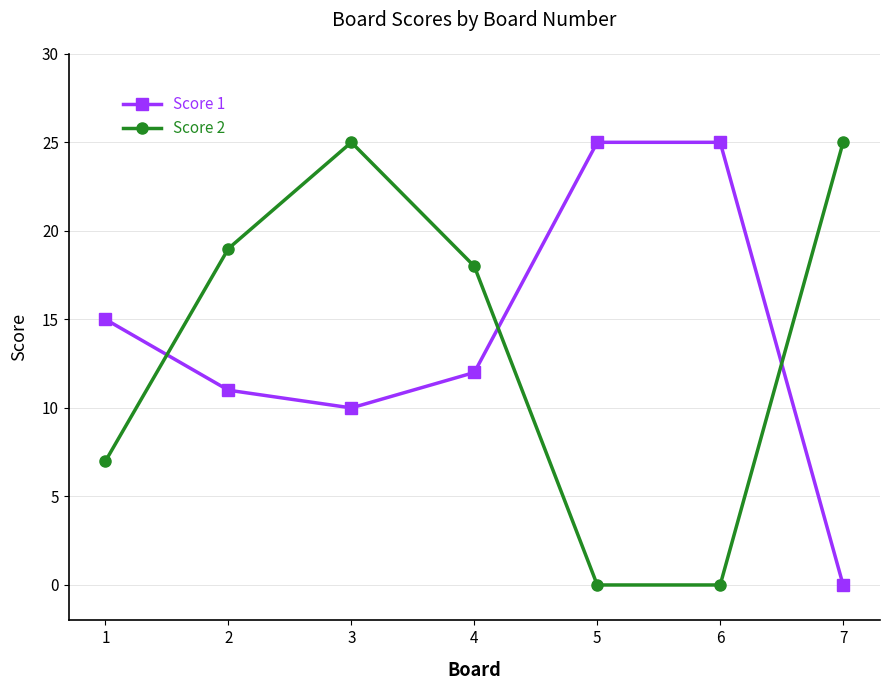

What is the difference between the maximum and minimum values in the Score 1 series?

25